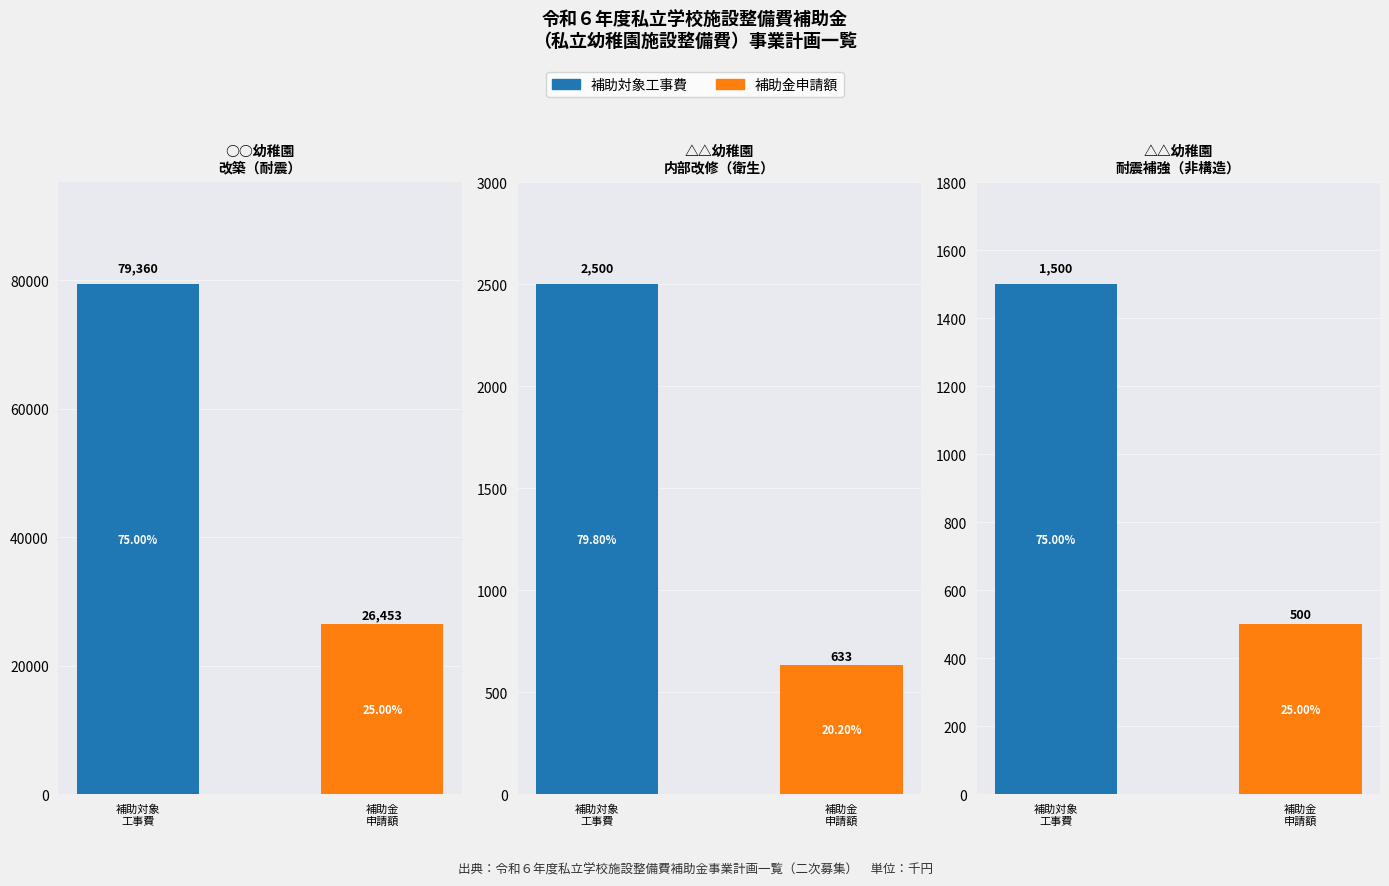

The 補助金申請額（千円） series shows 320 at △△幼稚園
耐震補強（非構造）. True or false?

False